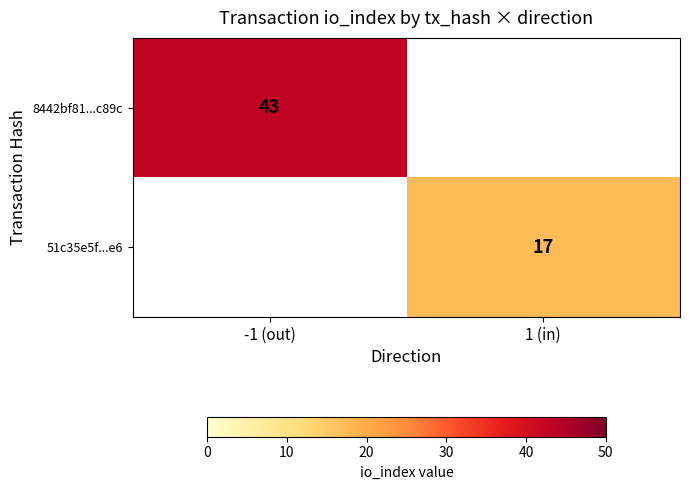

Is the value of 8442bf81...c89c at -1 (out) greater than the value of 51c35e5f...e6 at 1 (in)?

Yes